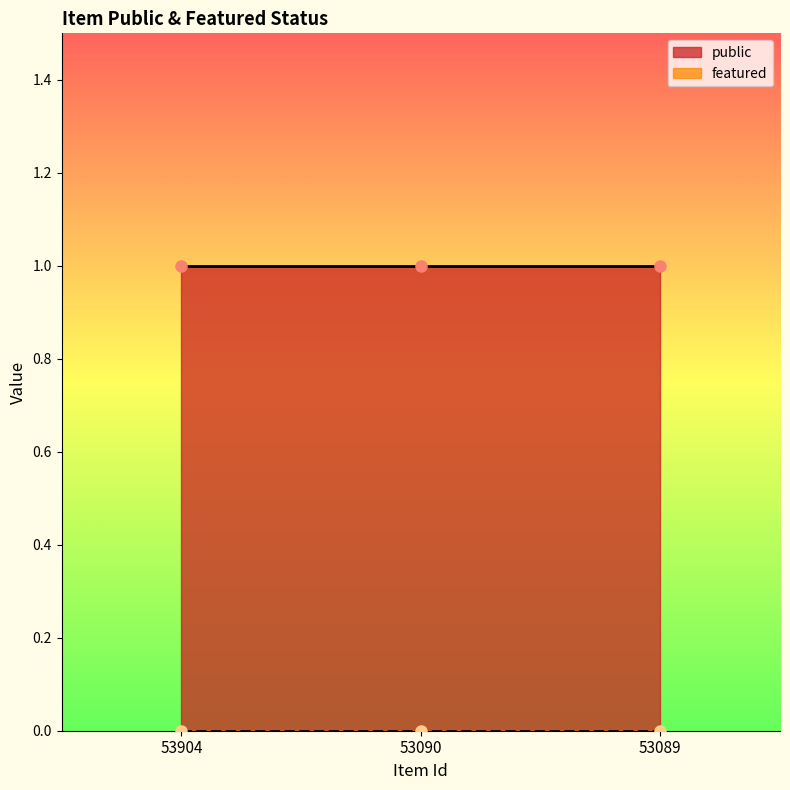

Reading left to right, list all the values displayed in this chart.

public: 53904=1	53090=1	53089=1
featured: 53904=0	53090=0	53089=0